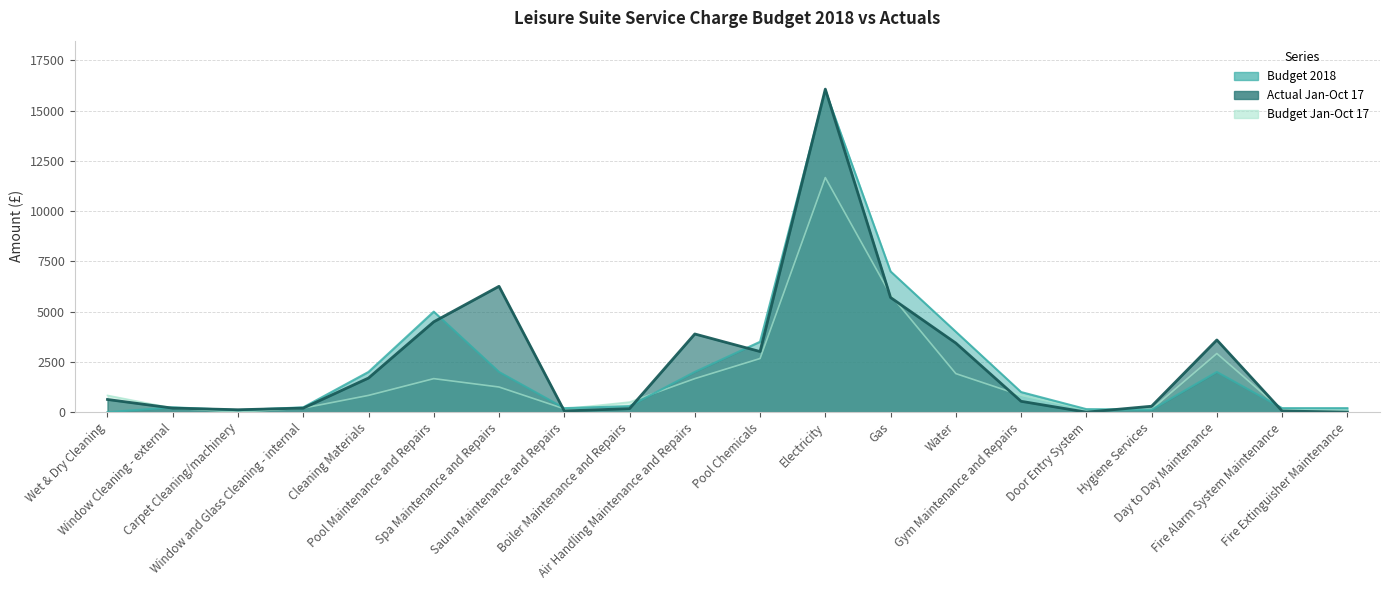

What is the label of the 20th point from the left?

Fire Extinguisher Maintenance